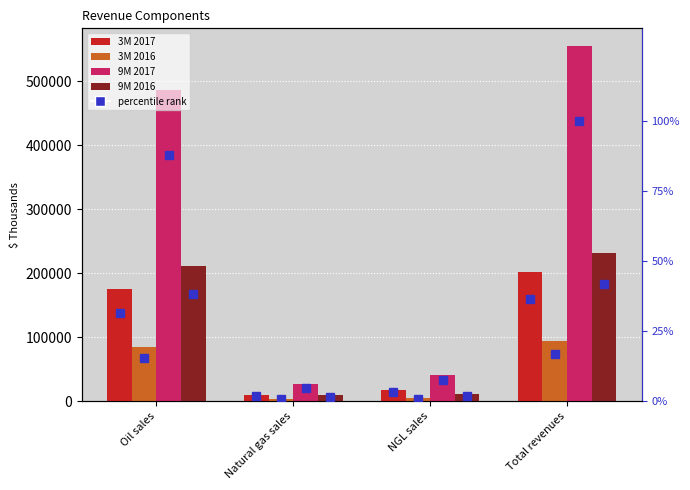

Rank the series at Total revenues from lowest to highest value.

3M 2016, 3M 2017, 9M 2016, 9M 2017